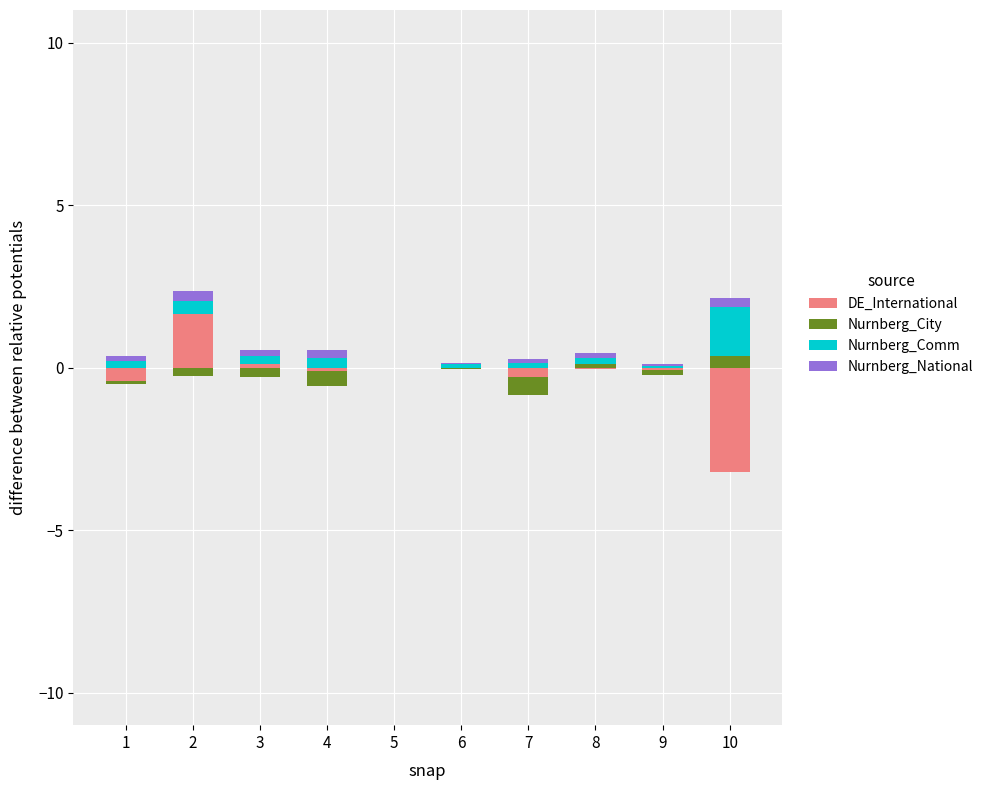

How many values in Nurnberg_Comm are above zero?

9